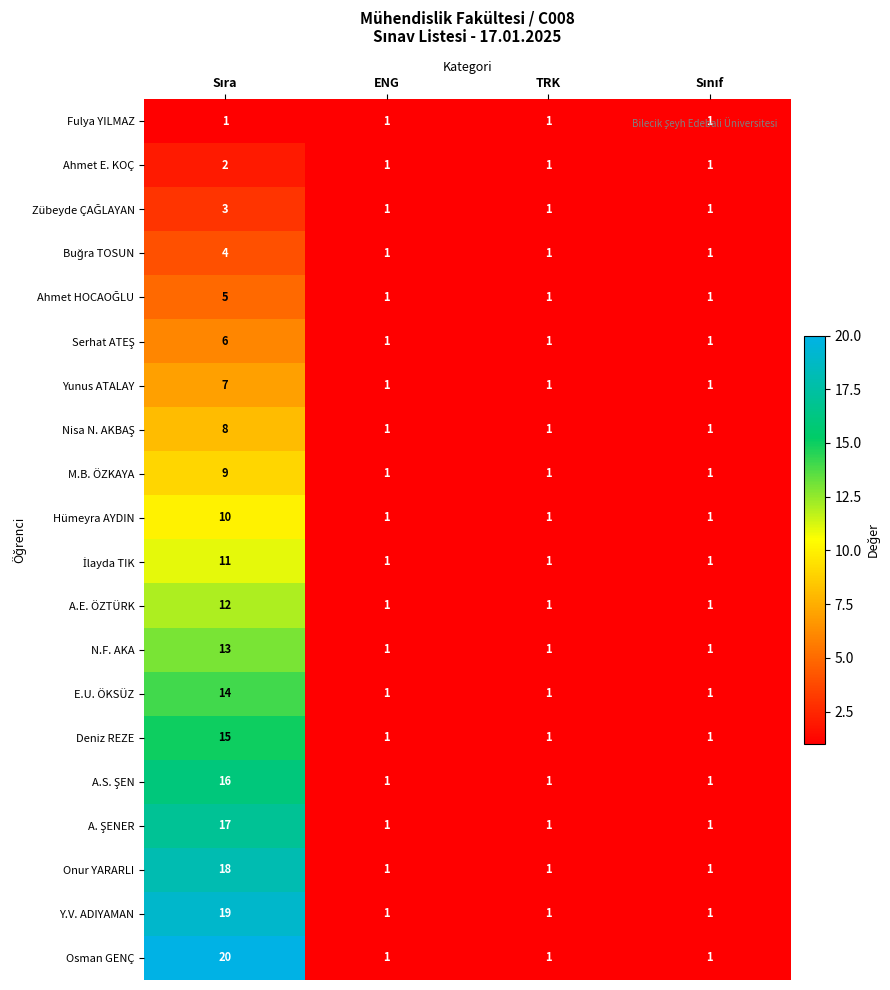

What is the total value across all series at ENG?

20